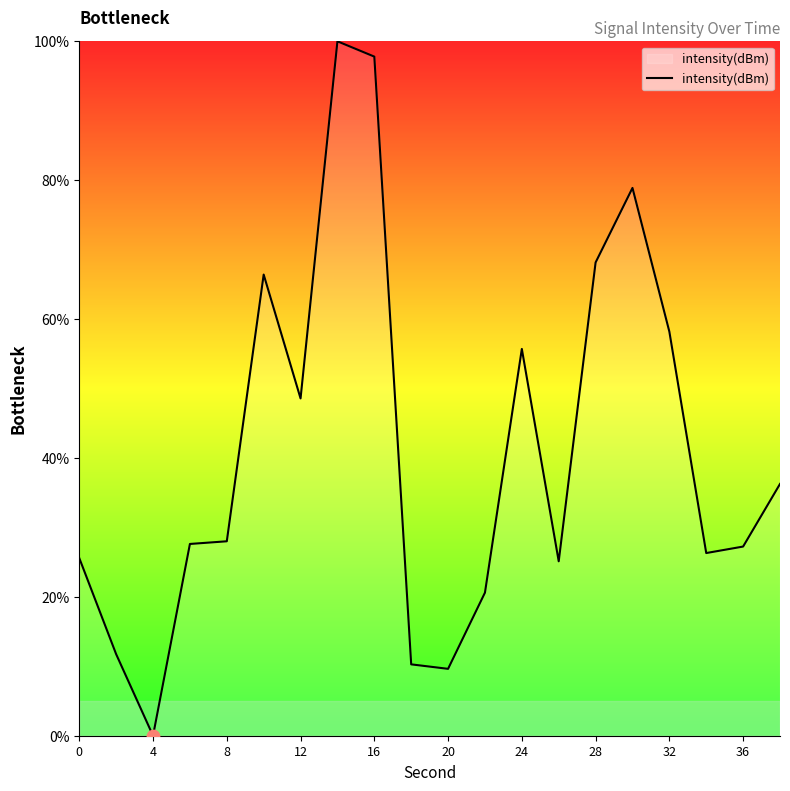

What is the greatest value displayed?

100.0